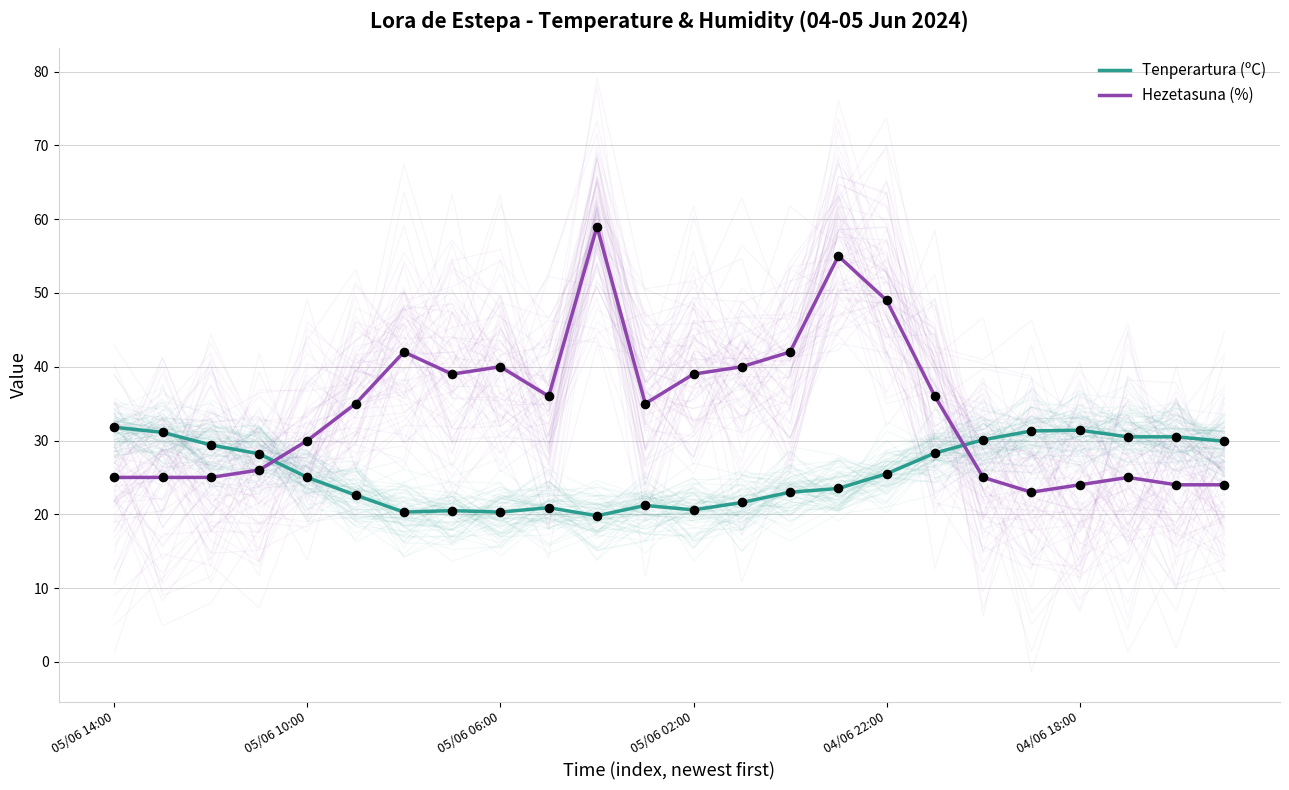

Is the value of Tenperartura (ºC) at 05/06 10:00 greater than the value of Hezetasuna (%) at 04/06 18:00?

No